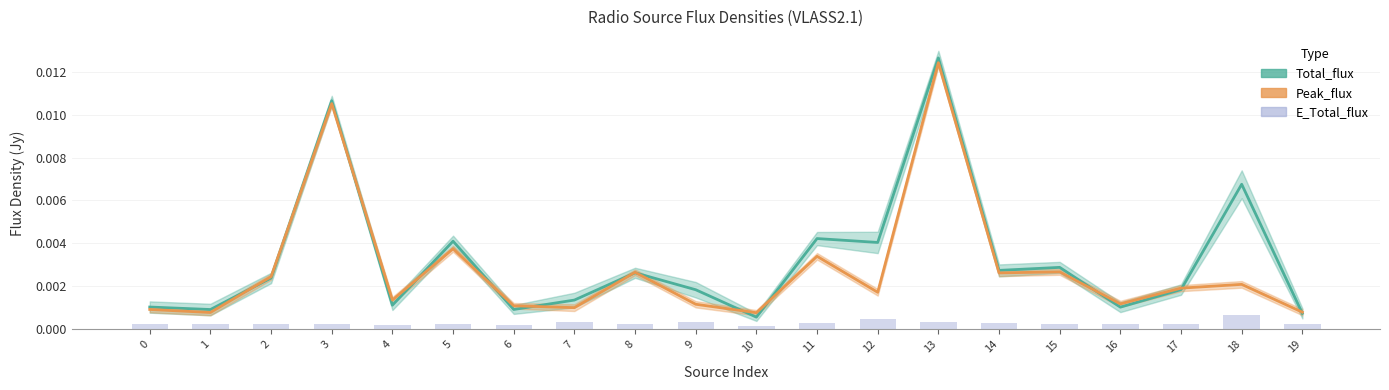

Which series has the largest total across all categories?

Total_flux